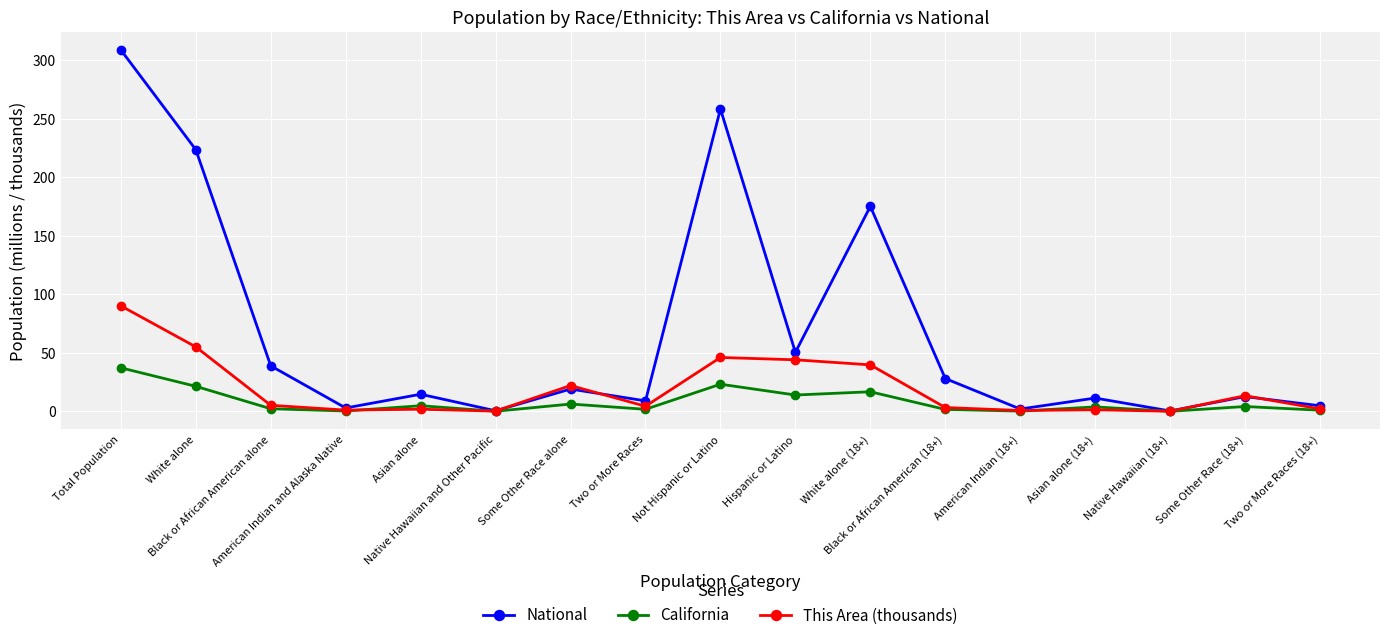

What is the average value of the California series?

8.2